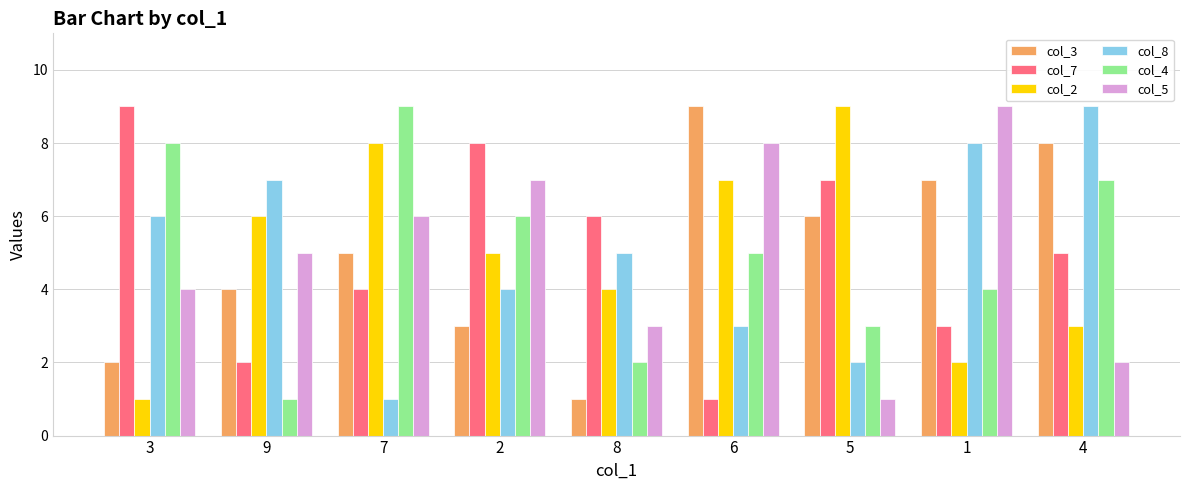

List the labels in order of col_7 value, largest first.

3, 2, 5, 8, 4, 7, 1, 9, 6